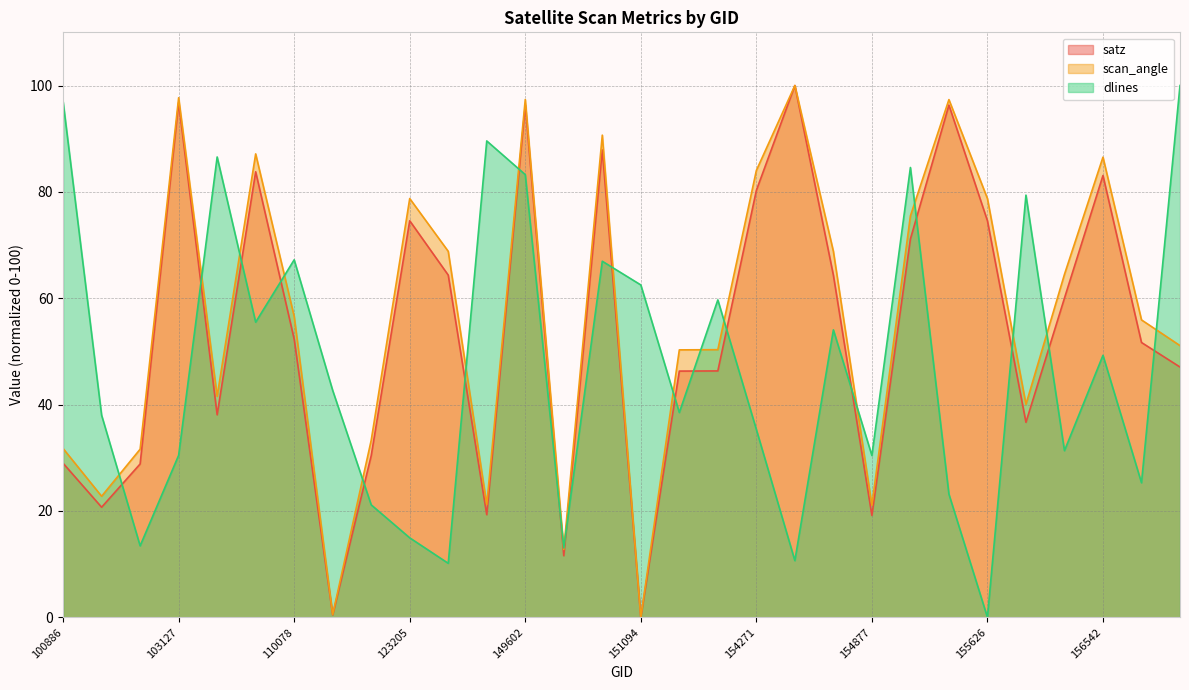

Which series has the largest total across all categories?

scan_angle